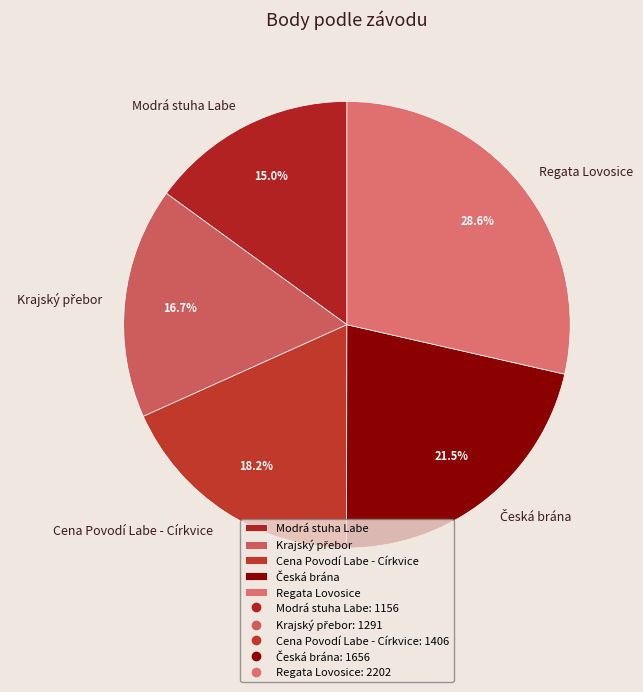

Which category has the smallest portion of the pie?

Modrá stuha Labe